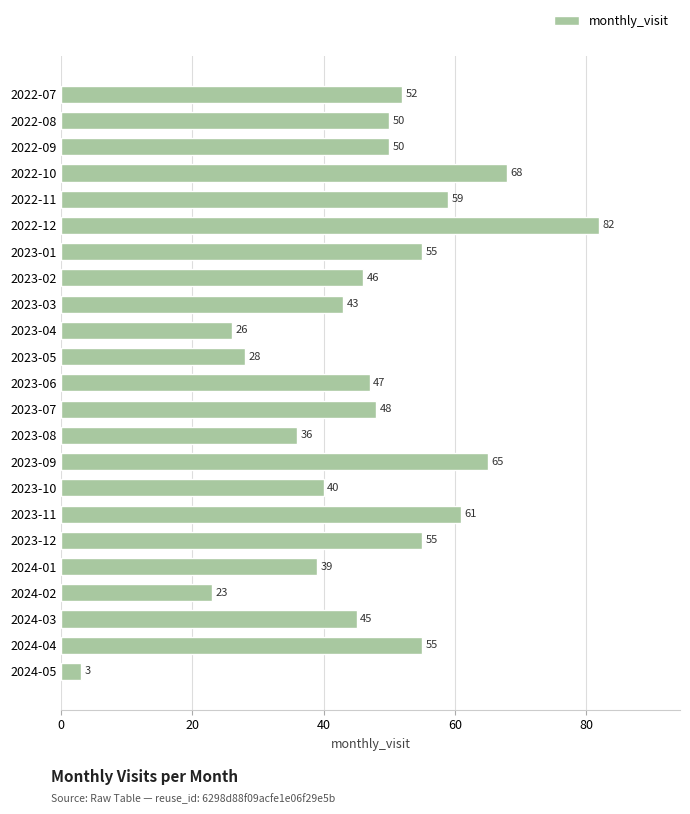

At which category does the chart reach its peak across all series?

2022-12